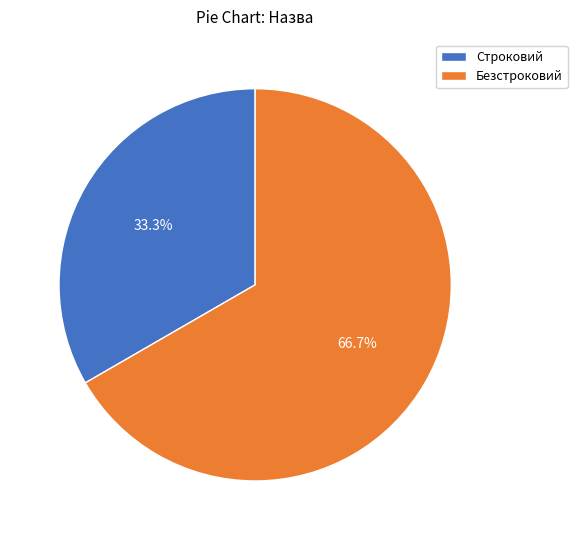

The Безстроковий slice represents 67% of the pie. True or false?

True